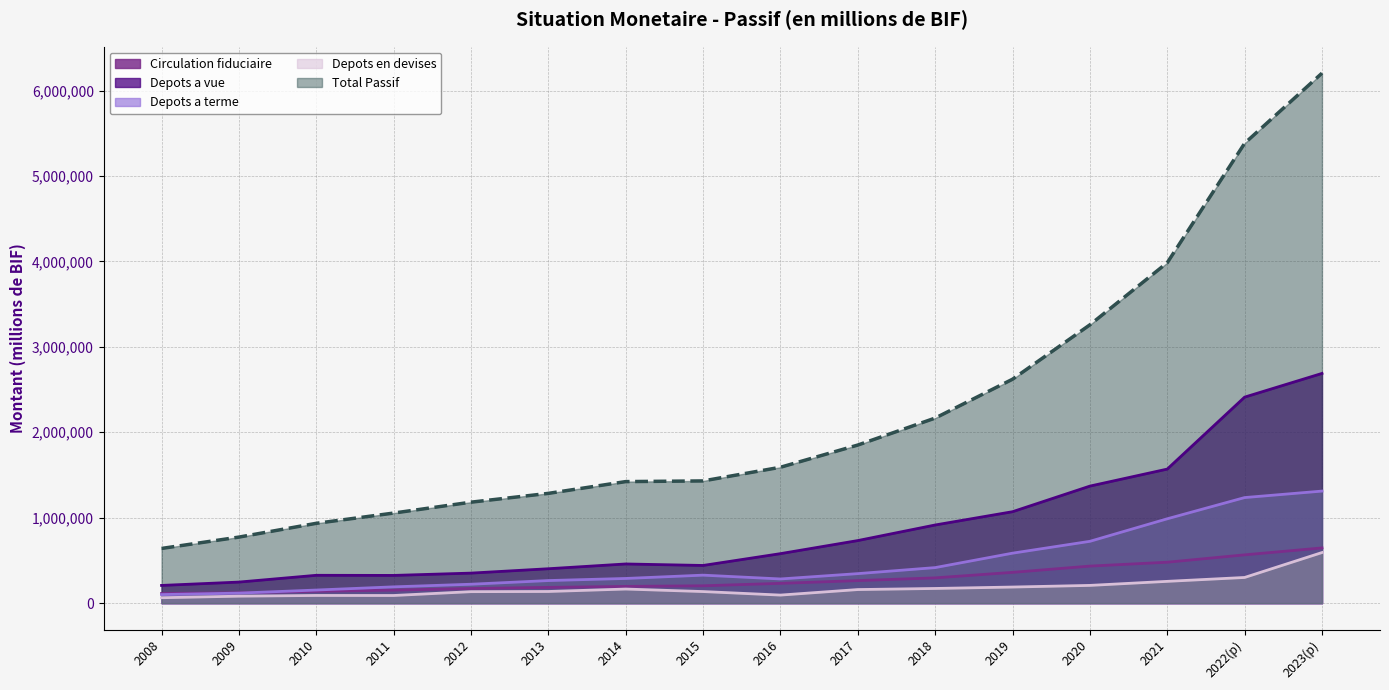

Is it true that Total Passif equals 960497.5 at 2014?

False